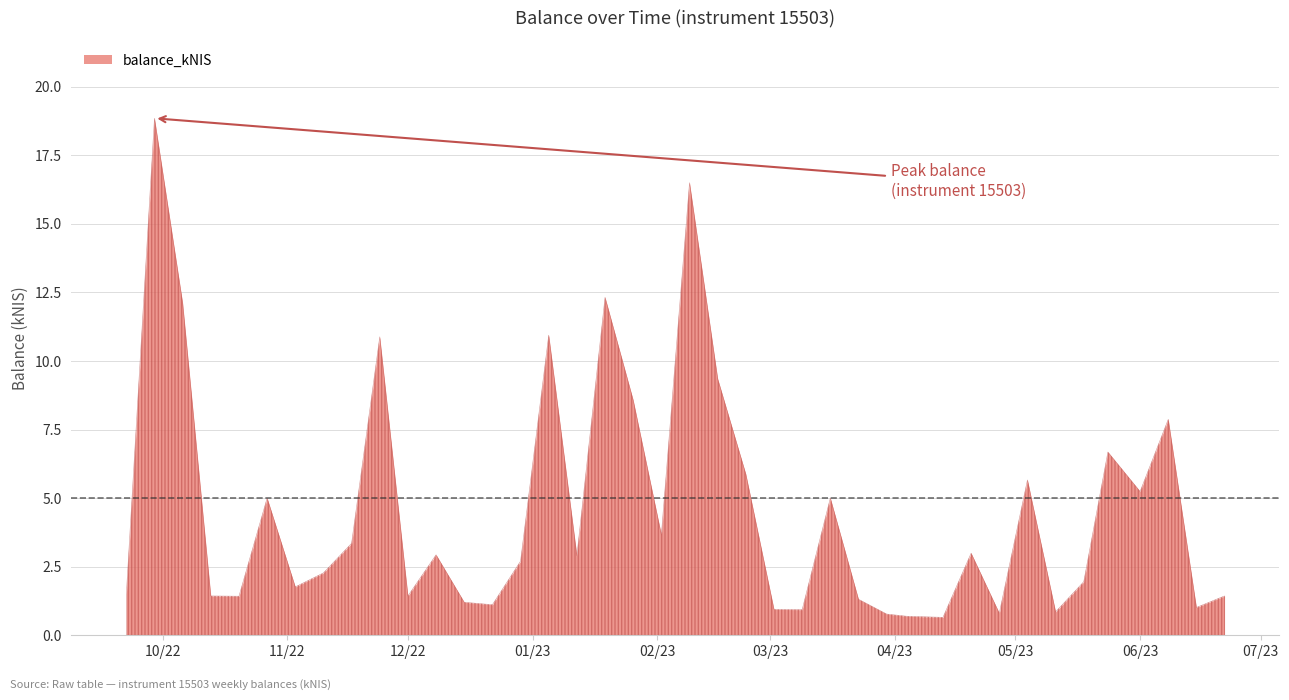

What is the label of the 23rd point from the right?

2023-01-19